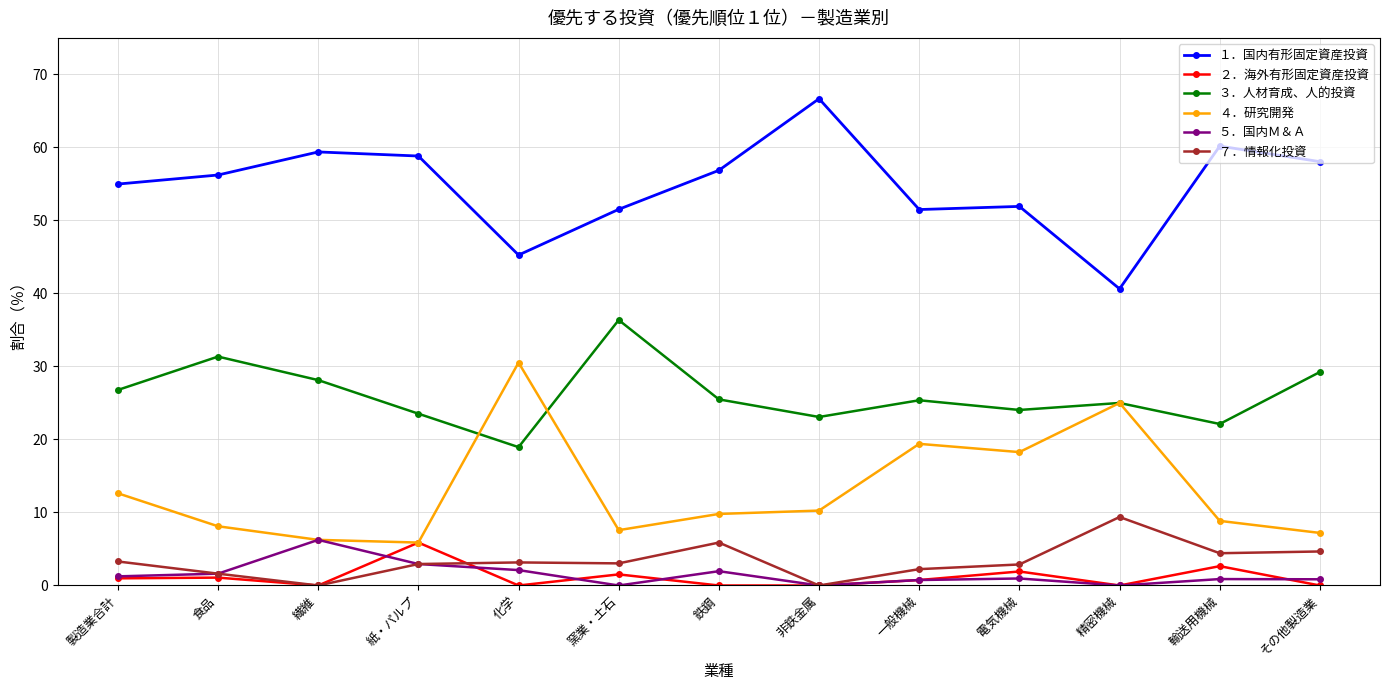

How many distinct data groups are displayed?

6